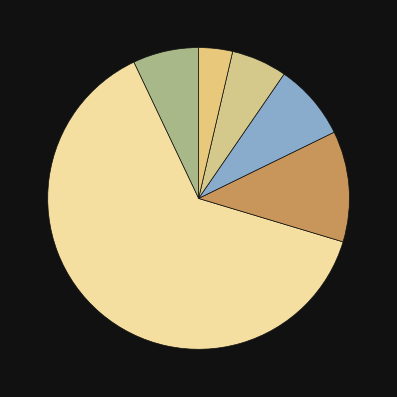

How many slices are in this pie chart?

6